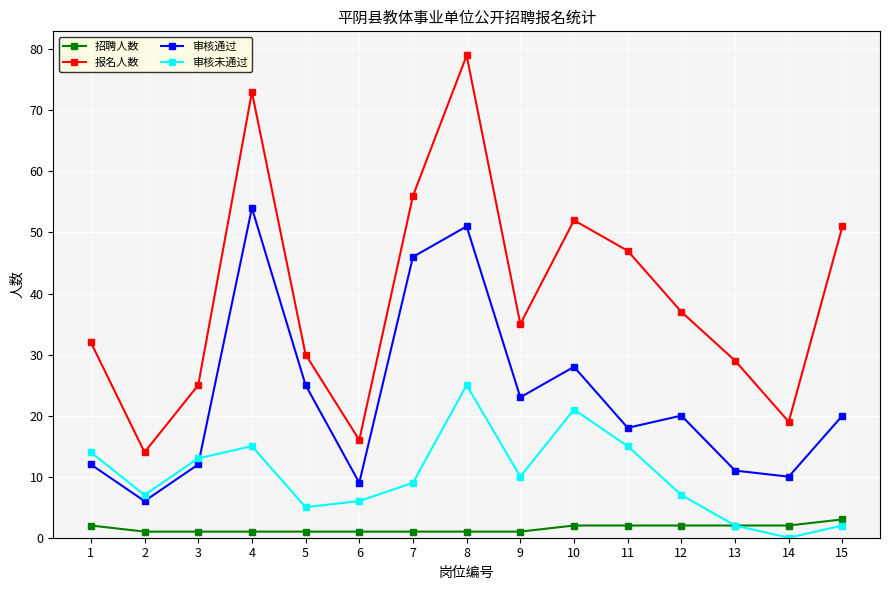

Between 2 and 11, which series saw the biggest shift?

报名人数